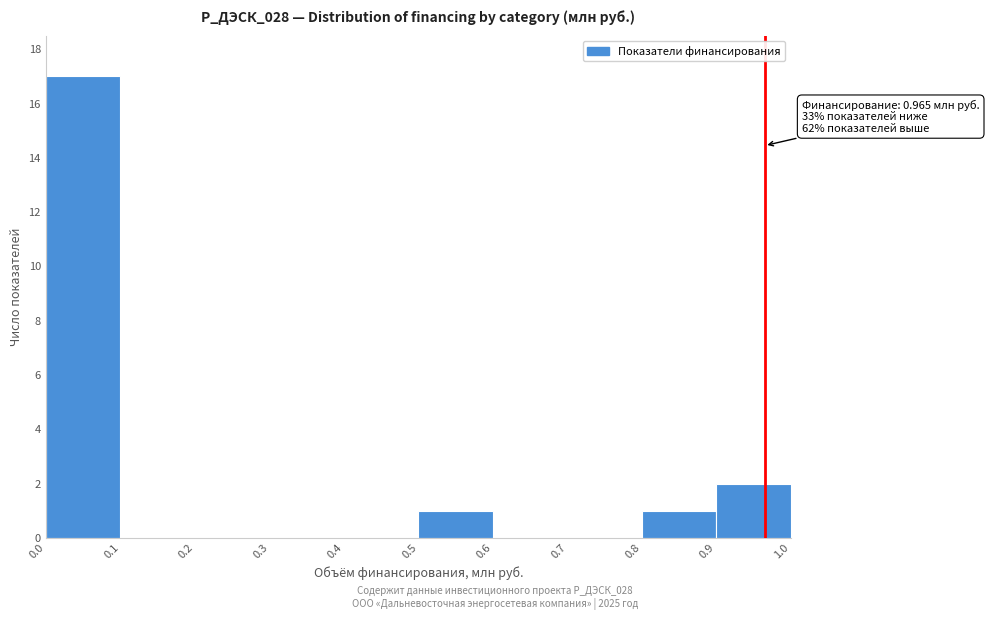

Over which range of the x-axis is the bar tallest?

0.0 to 0.1